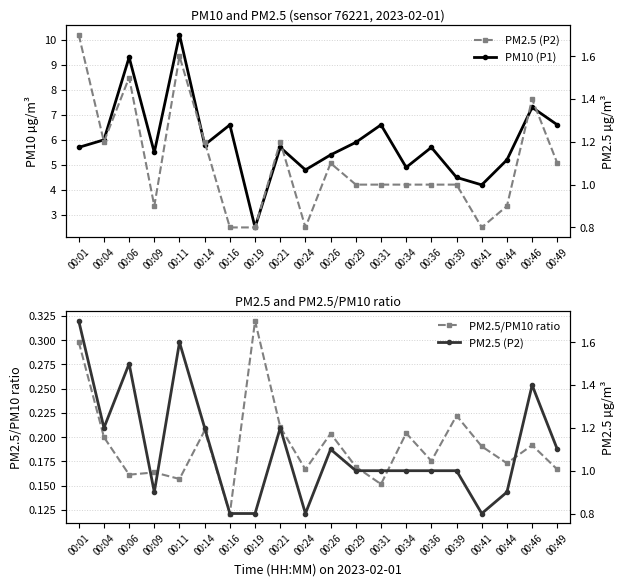

True or false: PM10 (P1) and PM2.5/PM10 ratio intersect in this chart.

False